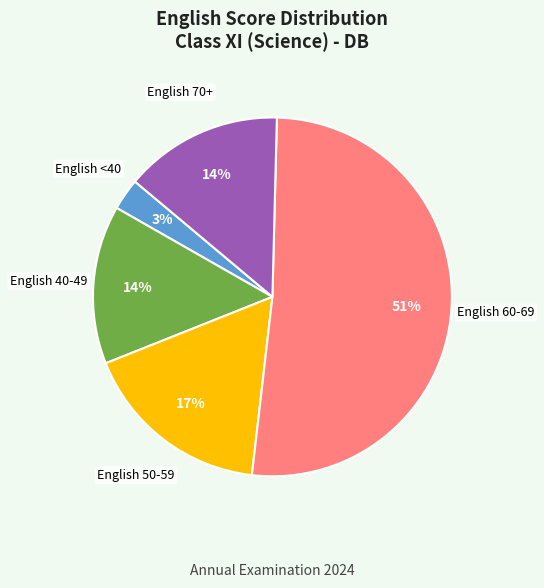

Between English 70+ and English 60-69, which is larger?

English 60-69